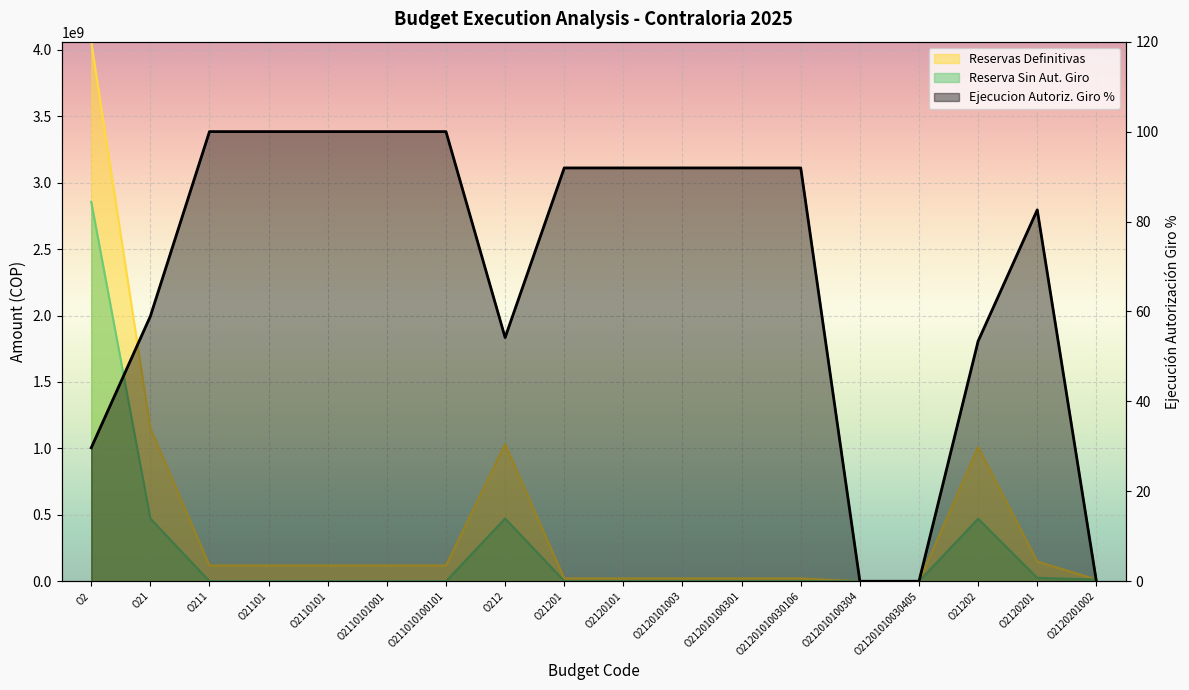

How many intersections are there between Ejecucion Autoriz. Giro % and Reserva Sin Aut. Giro?

2